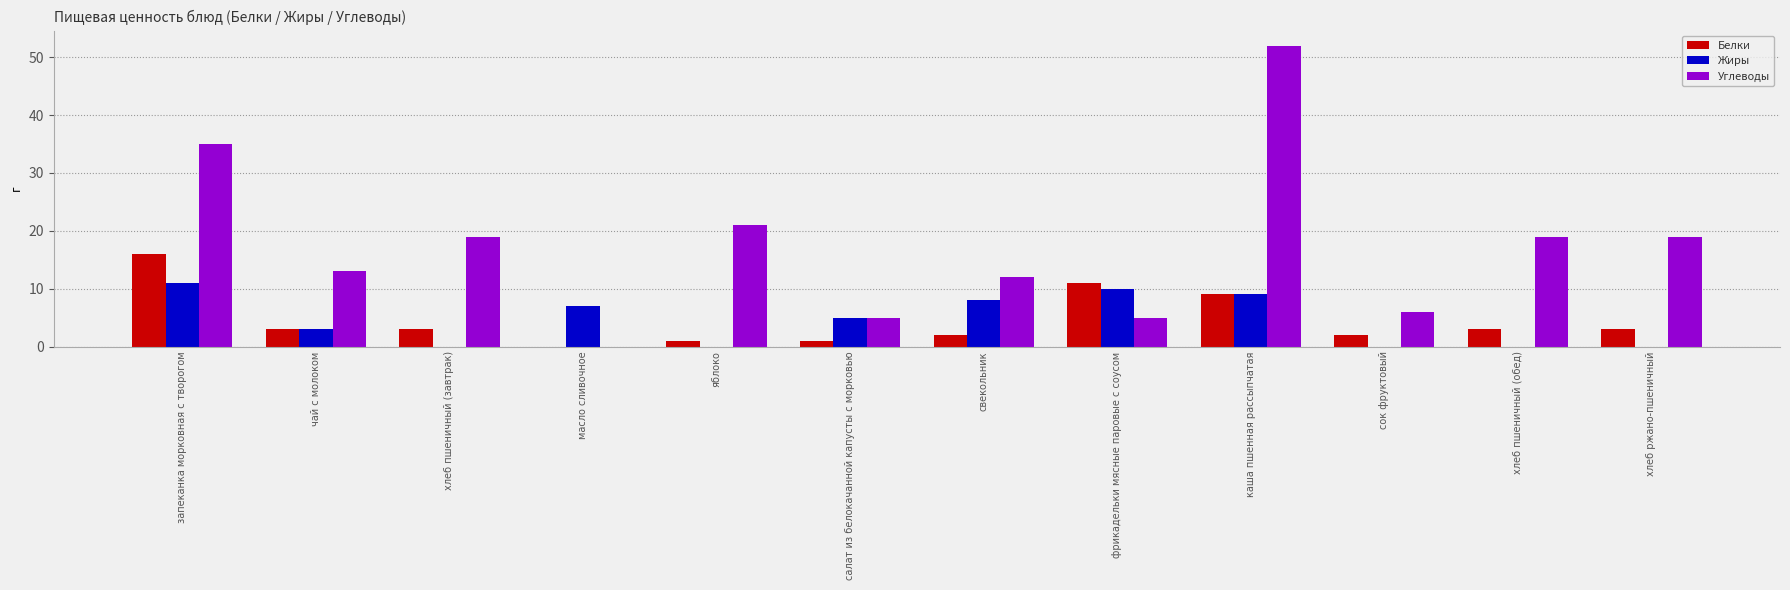

How many positive values does the Углеводы series have?

11